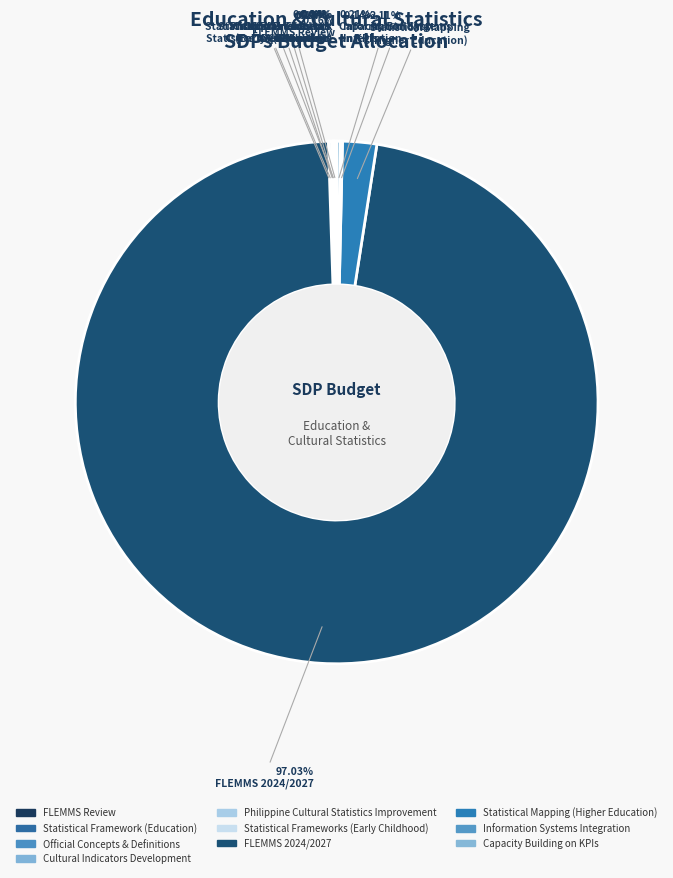

Rank the categories by value from lowest to highest.

Statistical Framework
(Education), Official Concepts
& Definitions, Statistical Frameworks
(Early Childhood), Cultural Indicators
Development, Information Systems
Integration, FLEMMS Review, Philippine Cultural
Statistics Improvement, Capacity Building
on KPIs, Statistical Mapping
(Higher Education), FLEMMS 2024/2027